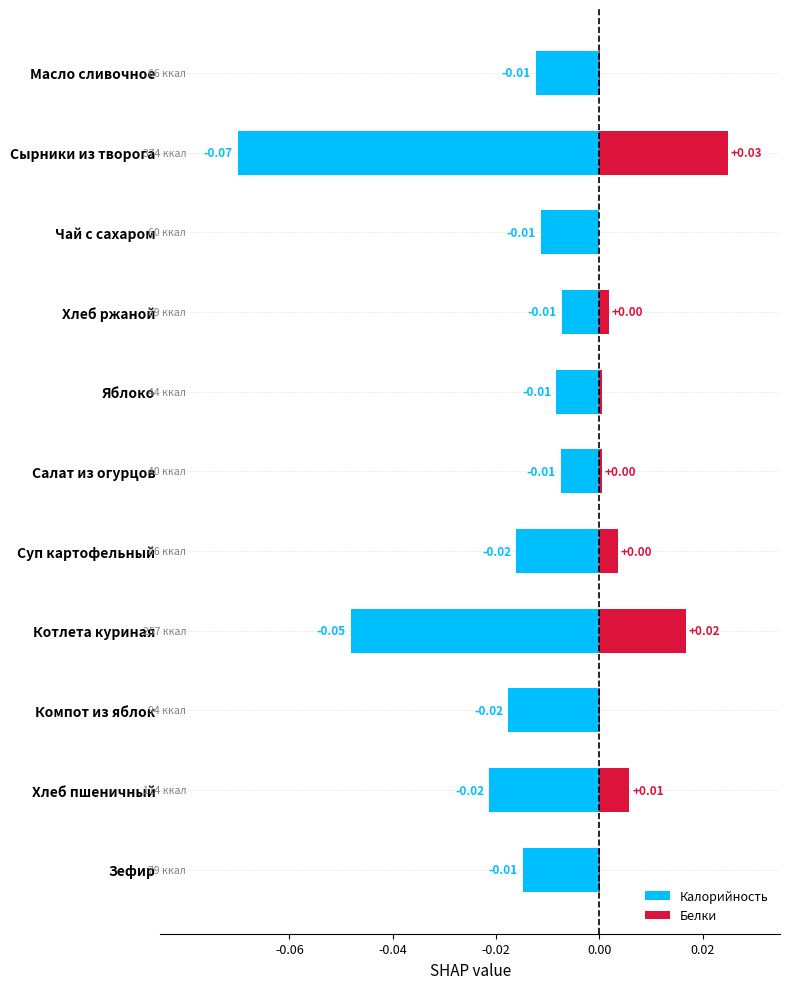

Reading left to right, list all the values displayed in this chart.

Калорийность: -0.0	-0.1	-0.0	-0.0	-0.0	-0.0	-0.0	-0.0	-0.0	-0.0	-0.0
Белки: 0.0	0.0	0.0	0.0	0.0	0.0	0.0	0.0	0.0	0.0	0.0